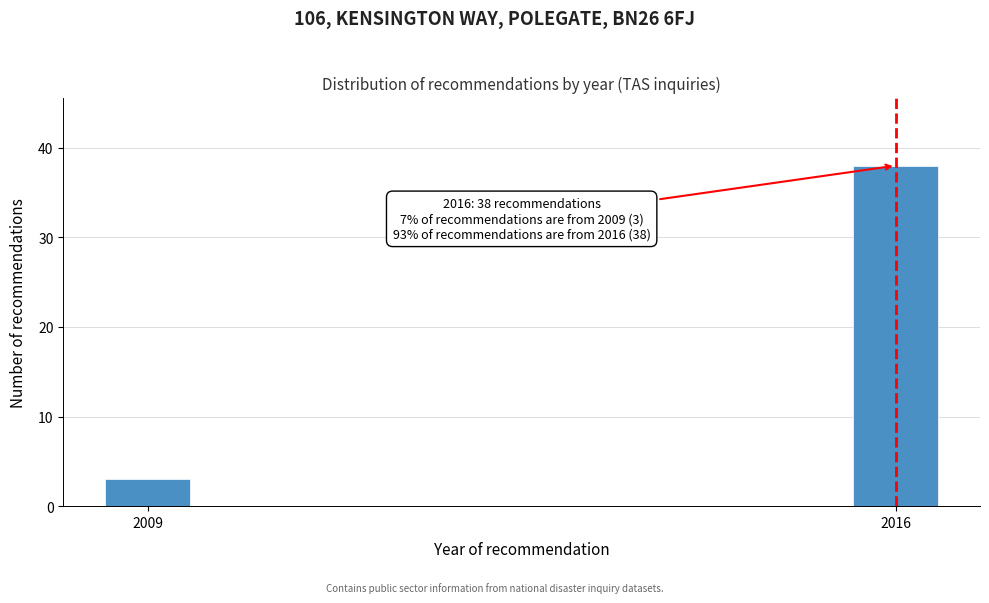

Reading left to right, extract all data points from this chart.

2009=3	2016=38